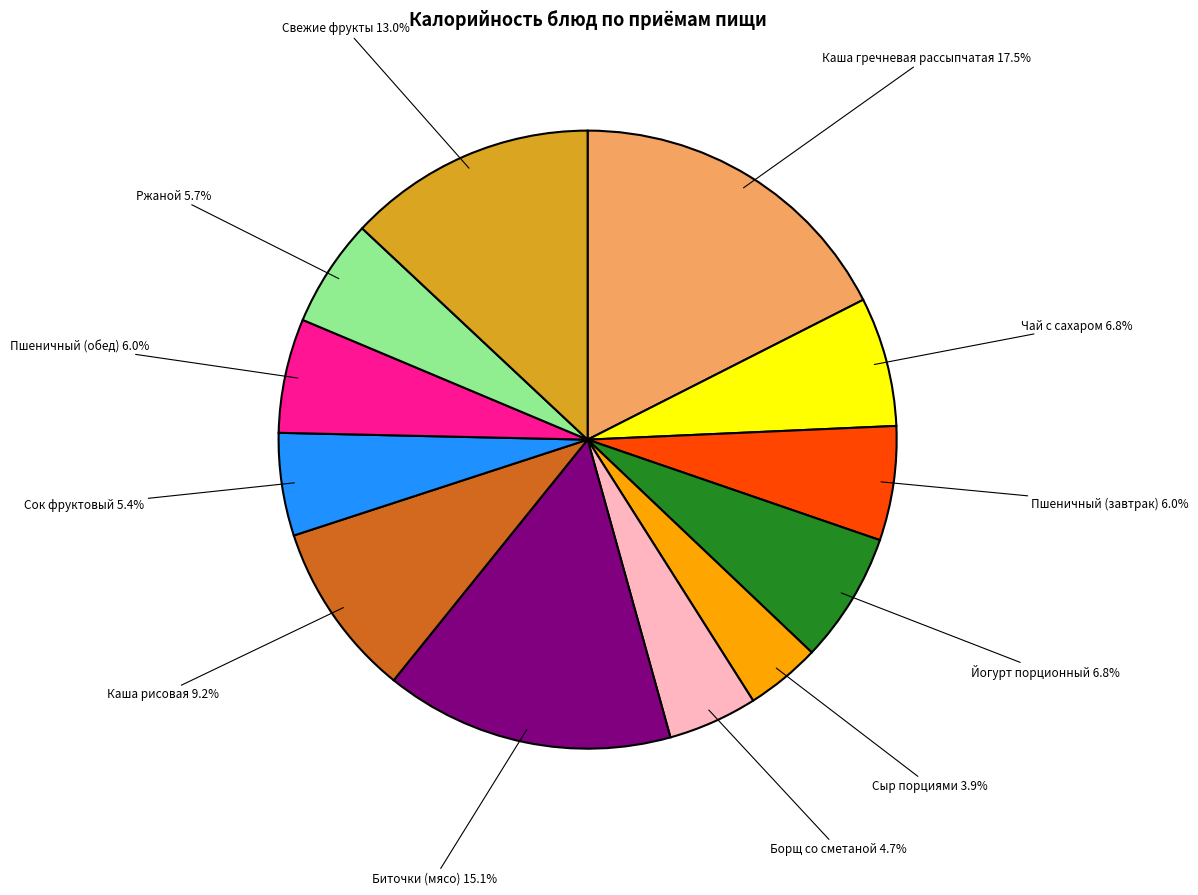

Approximately how many times larger is the value at Каша гречневая рассыпчатая compared to Пшеничный (завтрак)?

2.9